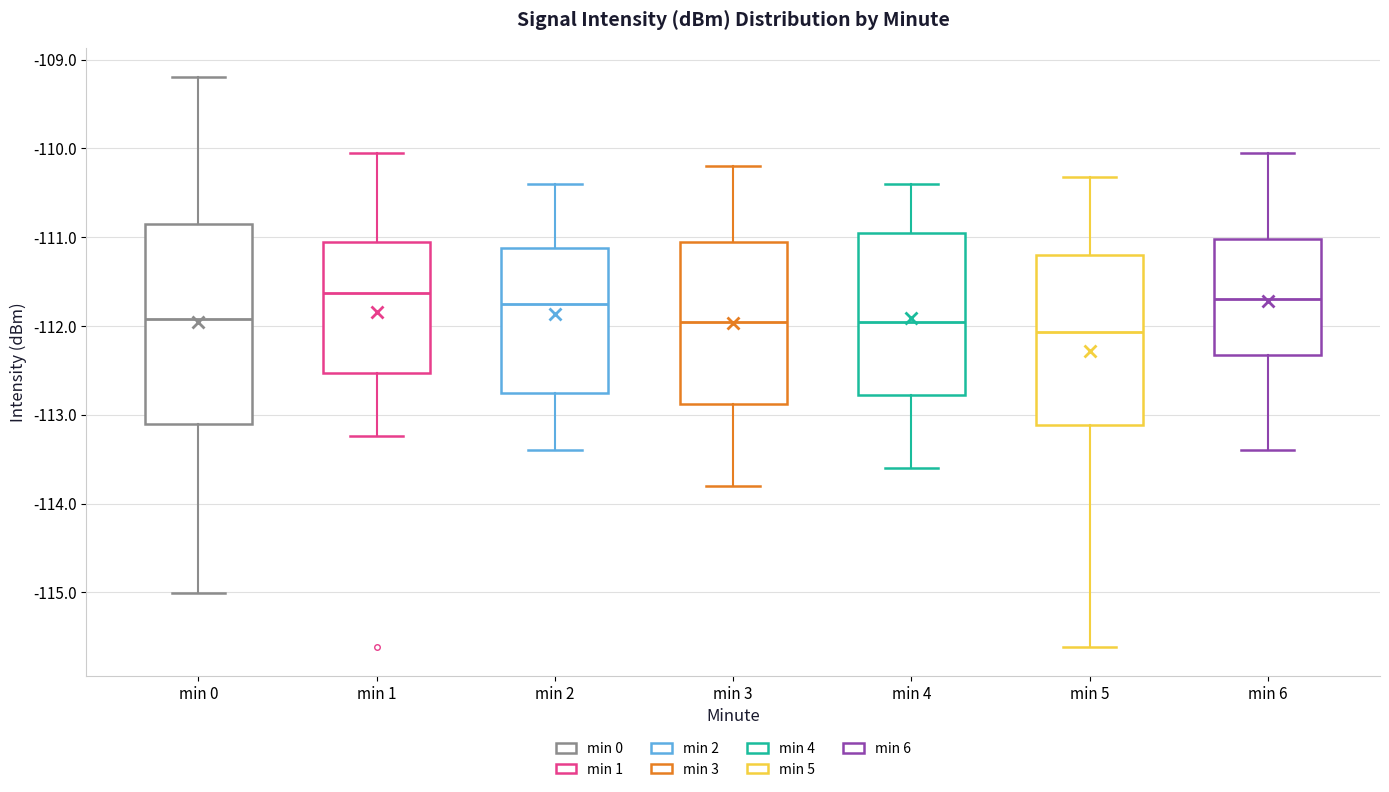

Reading left to right, read every box against the y-axis: the position of its median line, the range the box covers, and the ends of its whiskers. The values are not printed on the chart, so give them approximately, as read against the axis.

min 0: median -111.9, box -113.1 to -110.8, whiskers -115.0 to -109.2
min 1: median -111.6, box -112.5 to -111.1, whiskers -113.2 to -110.0
min 2: median -111.7, box -112.7 to -111.1, whiskers -113.4 to -110.4
min 3: median -111.9, box -112.9 to -111.0, whiskers -113.8 to -110.2
min 4: median -111.9, box -112.8 to -110.9, whiskers -113.6 to -110.4
min 5: median -112.1, box -113.1 to -111.2, whiskers -115.6 to -110.3
min 6: median -111.7, box -112.3 to -111.0, whiskers -113.4 to -110.0